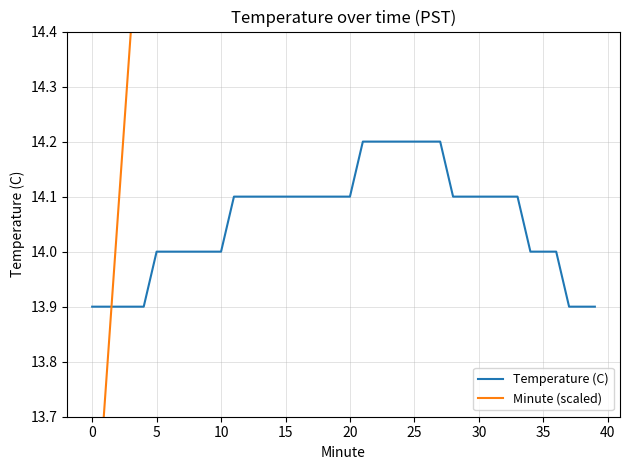

Which series ends up on top after the final intersection of Minute (scaled) and Temperature (C)?

Minute (scaled)